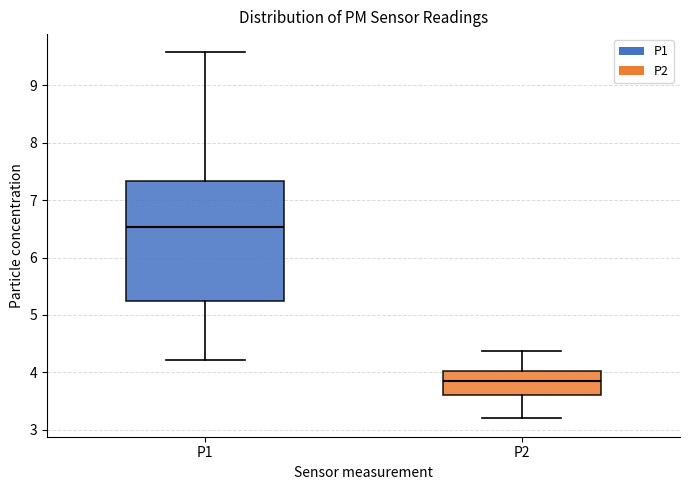

Reading left to right, transcribe this box plot: for each box, give where its median line is, the range the box spans, and where its two whiskers end, as read against the y-axis. The values are not printed on the chart, so give them approximately, as read against the axis.

P1: median 6.5, box 5.2 to 7.3, whiskers 4.2 to 9.6
P2: median 3.9, box 3.6 to 4.0, whiskers 3.2 to 4.4